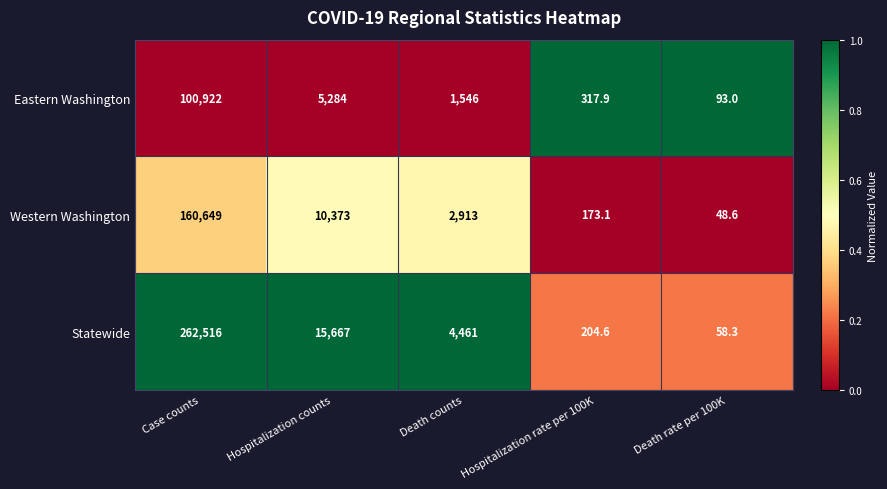

Which series has the widest spread of values?

Statewide